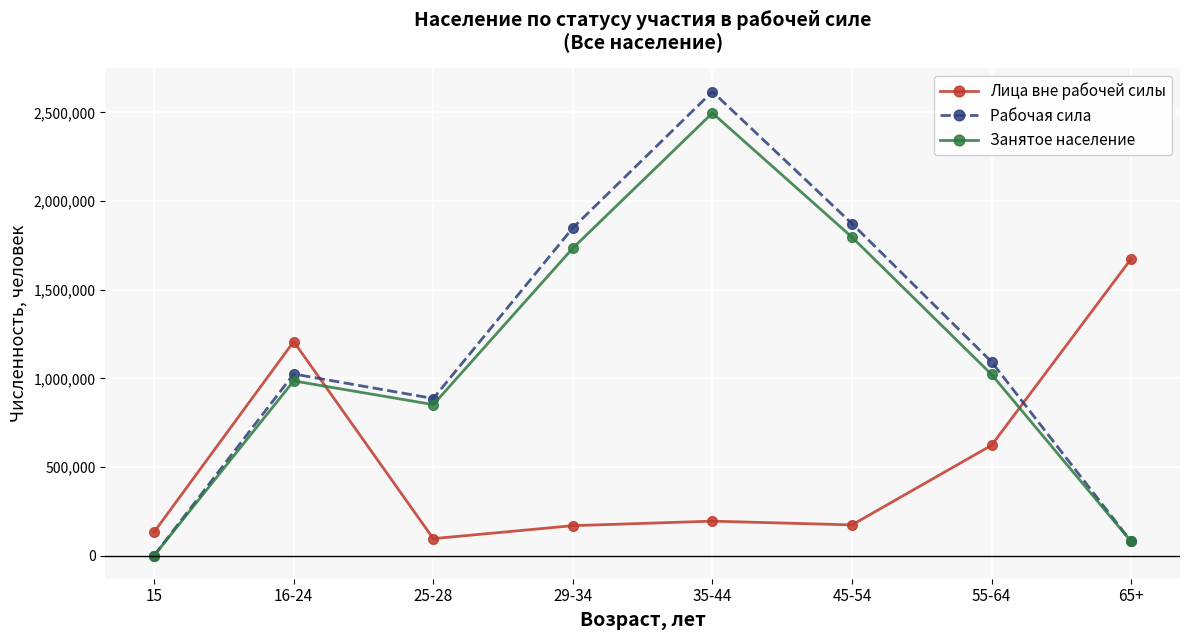

Which series ends up on top after the final intersection of Лица вне рабочей силы and Рабочая сила?

Лица вне рабочей силы